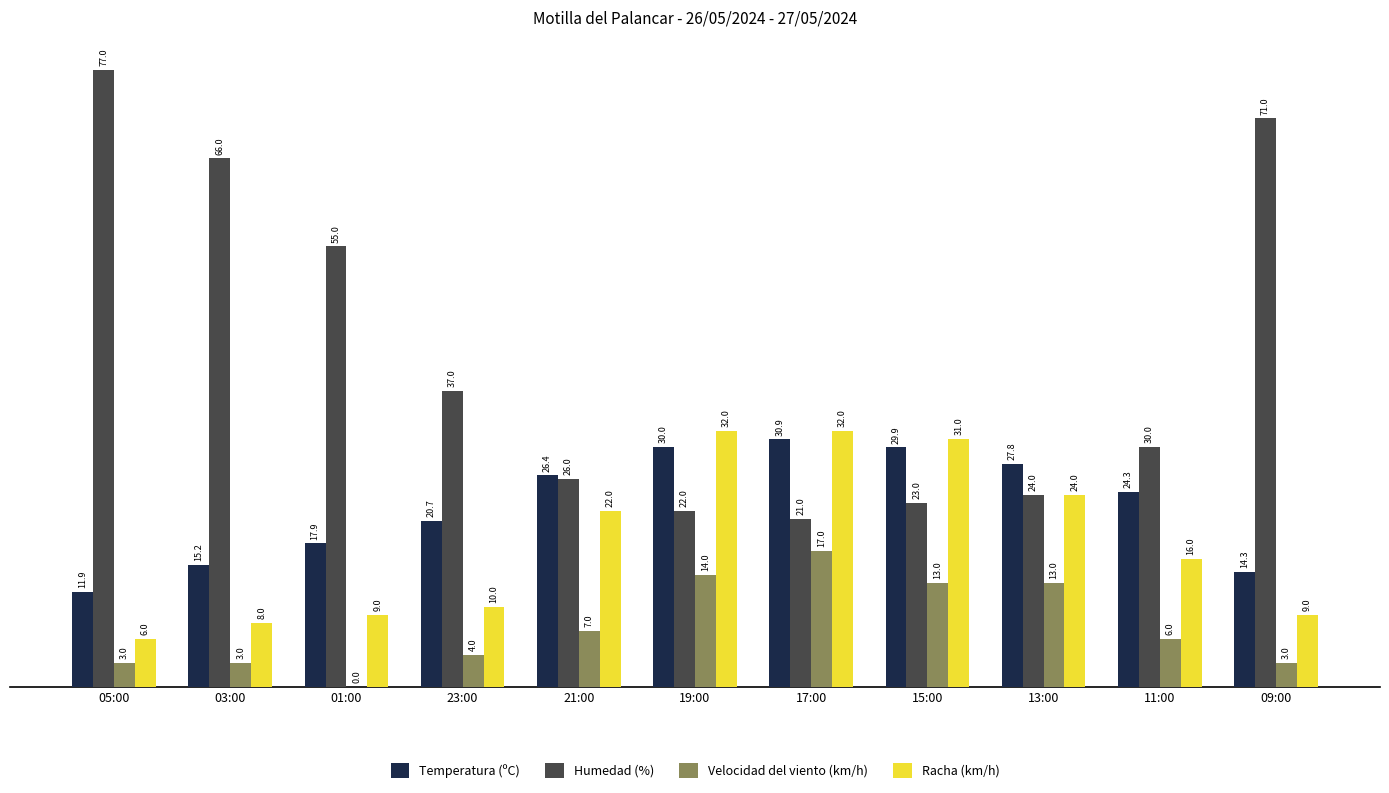

Reading left to right, what are all the values shown in this chart?

Temperatura (ºC): 11.9	15.2	17.9	20.7	26.4	30.0	30.9	29.9	27.8	24.3	14.3
Humedad (%): 77.0	66.0	55.0	37.0	26.0	22.0	21.0	23.0	24.0	30.0	71.0
Velocidad del viento (km/h): 3.0	3.0	0.0	4.0	7.0	14.0	17.0	13.0	13.0	6.0	3.0
Racha (km/h): 6.0	8.0	9.0	10.0	22.0	32.0	32.0	31.0	24.0	16.0	9.0